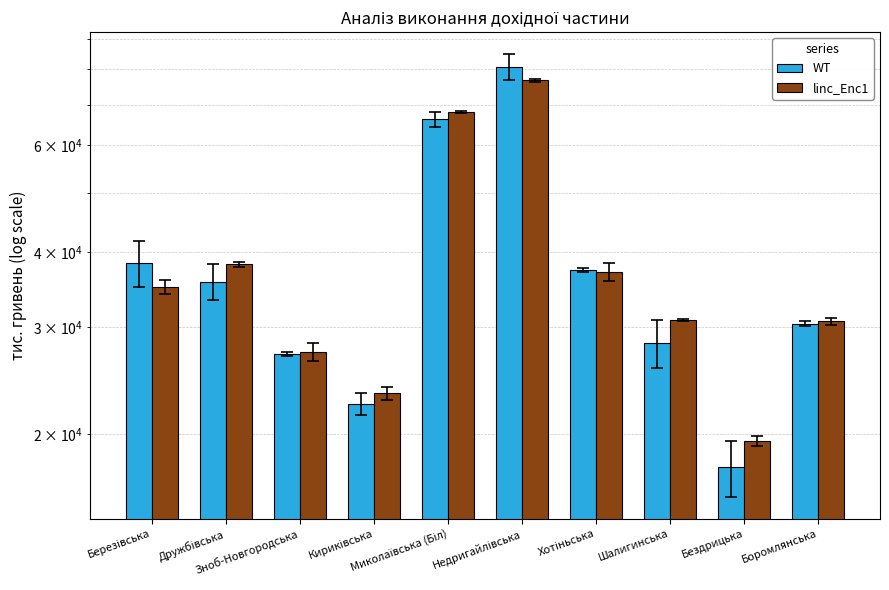

Rank the series by their maximum value, from highest to lowest.

WT, linc_Enc1